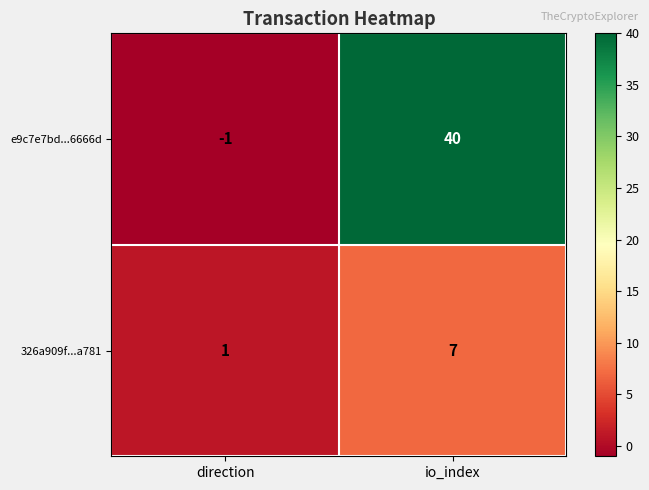

Which category has the lowest value across all series?

direction